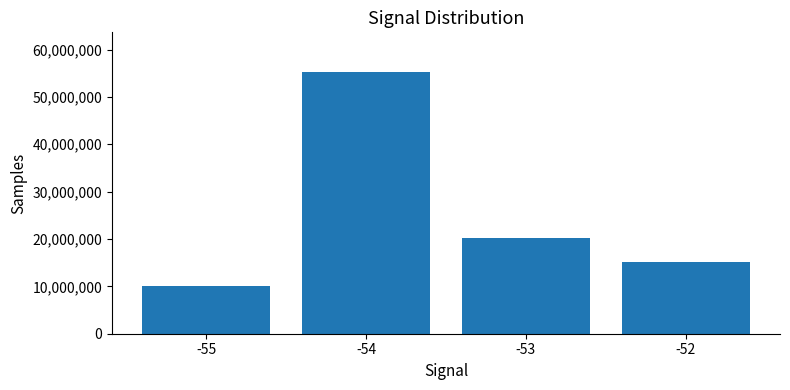

Between -52 and -55, which is larger?

-52